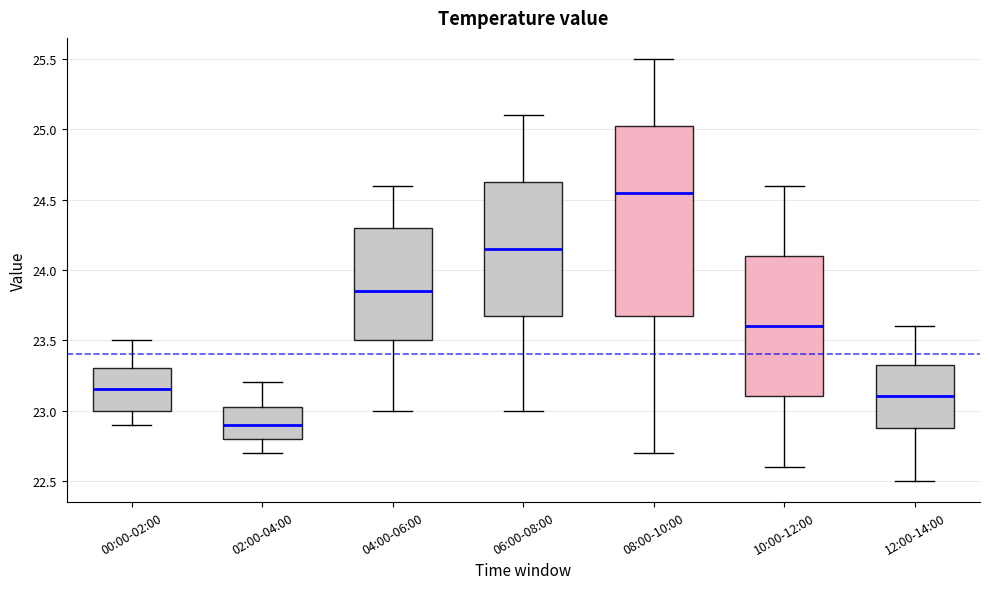

Which box's median line is the lowest?

02:00-04:00